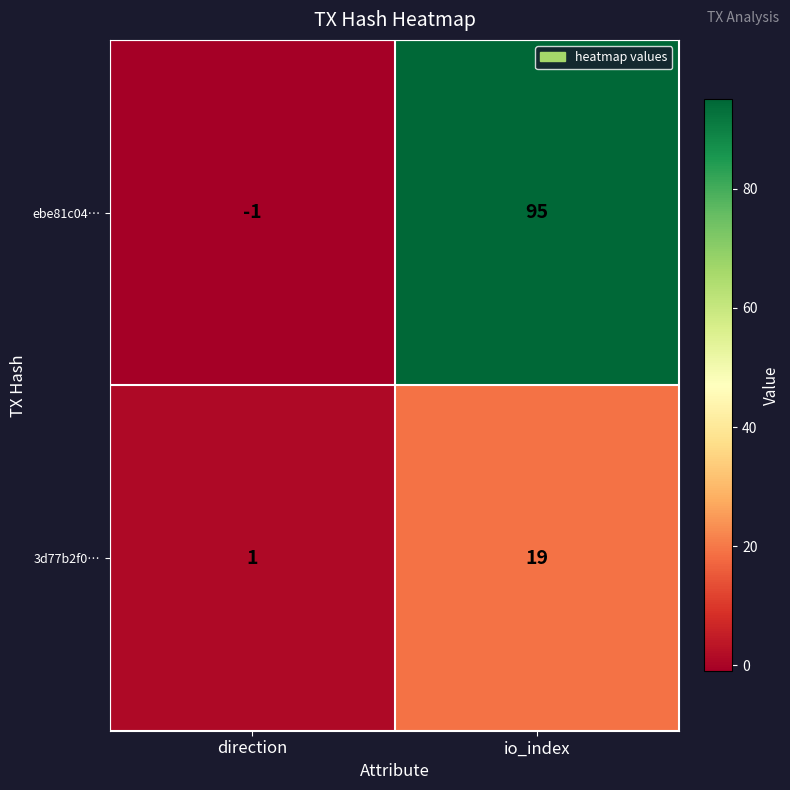

At which category is the sum across all series the highest?

io_index